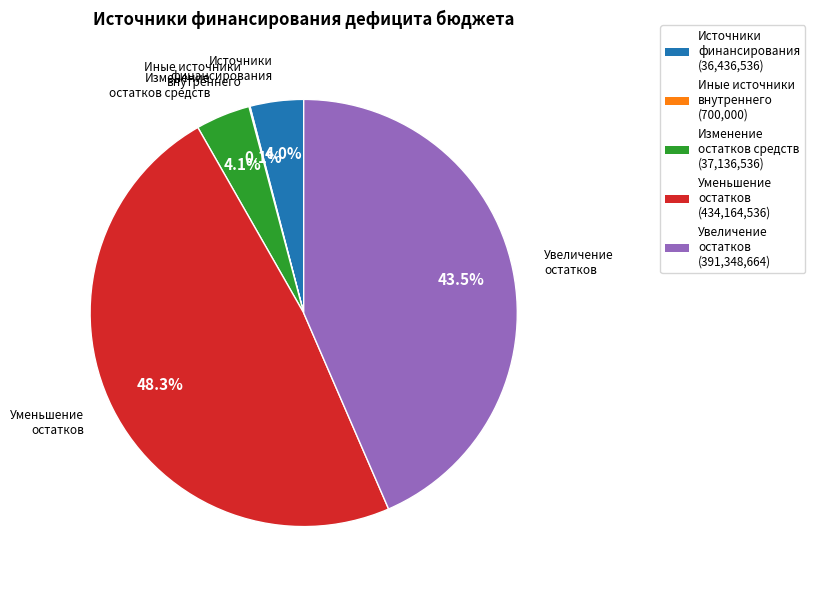

Does any single category account for the majority?

No